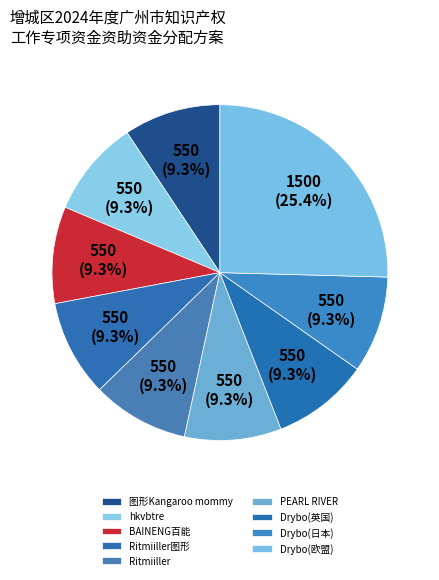

Does any single category account for the majority?

No